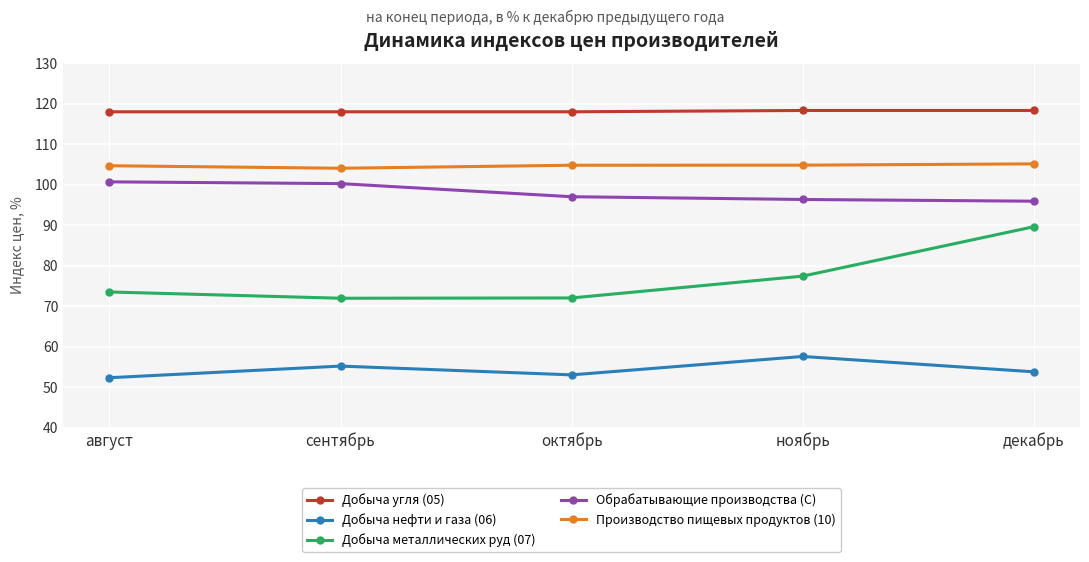

Does the chart have visible grid lines?

Yes